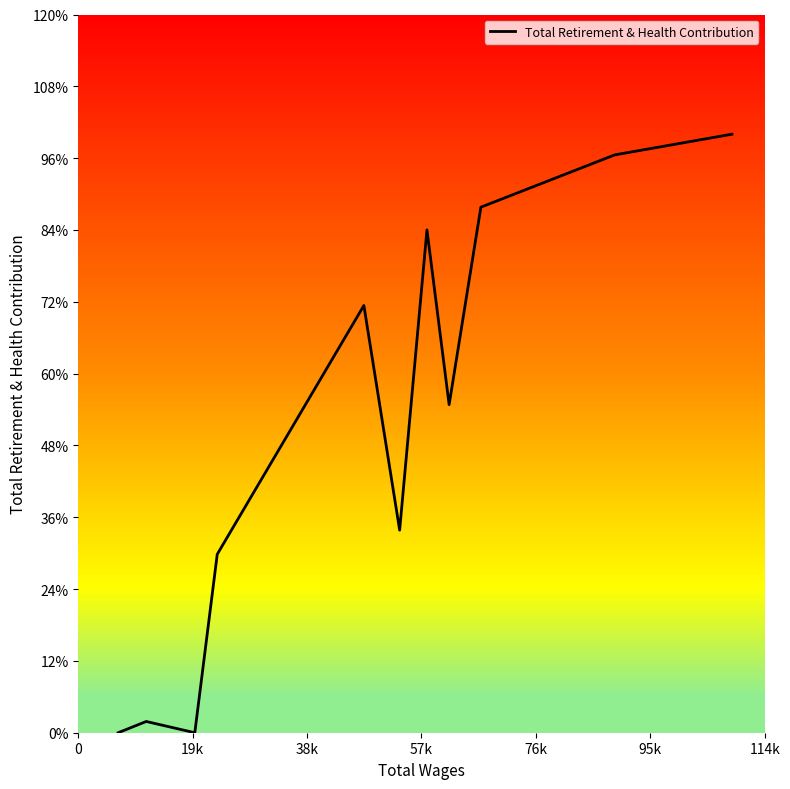

What position from the left is 19k?

2